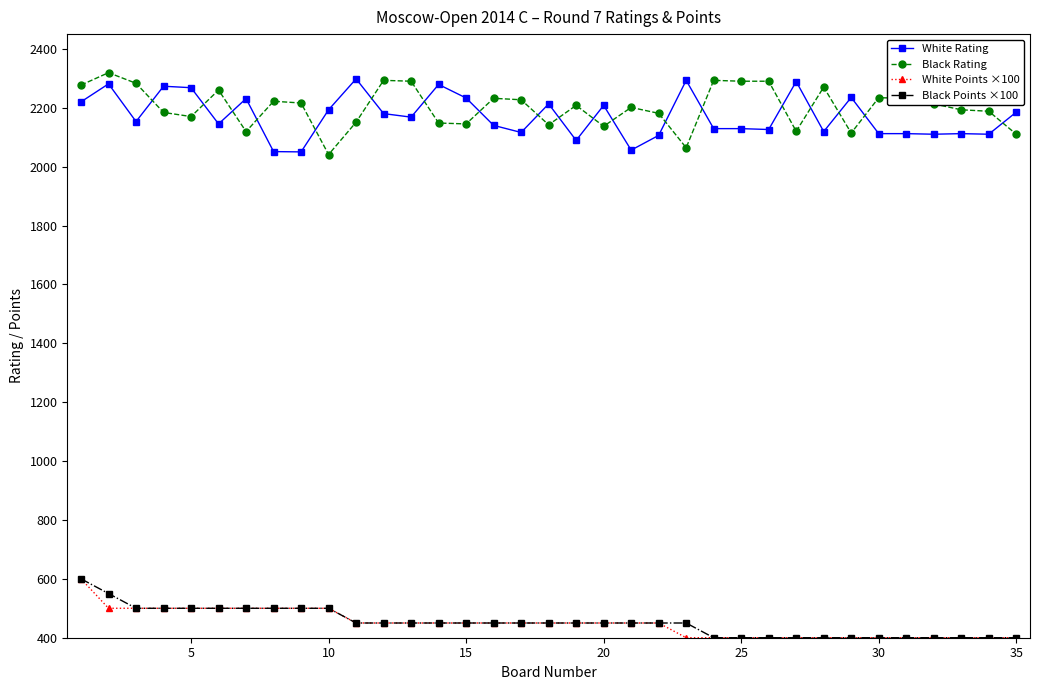

What are all the series names shown in the legend?

White Rating, Black Rating, White Points ×100, Black Points ×100